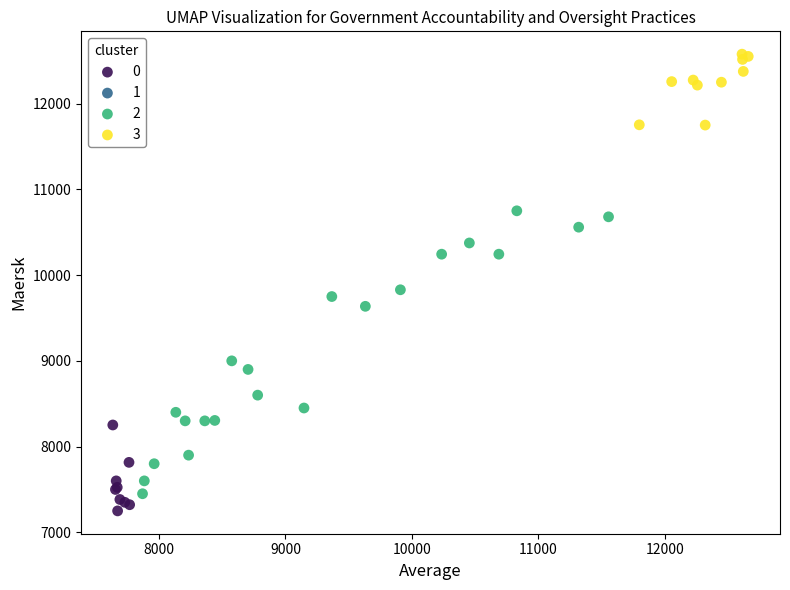

Which series has the largest Y range (max minus min)?

2